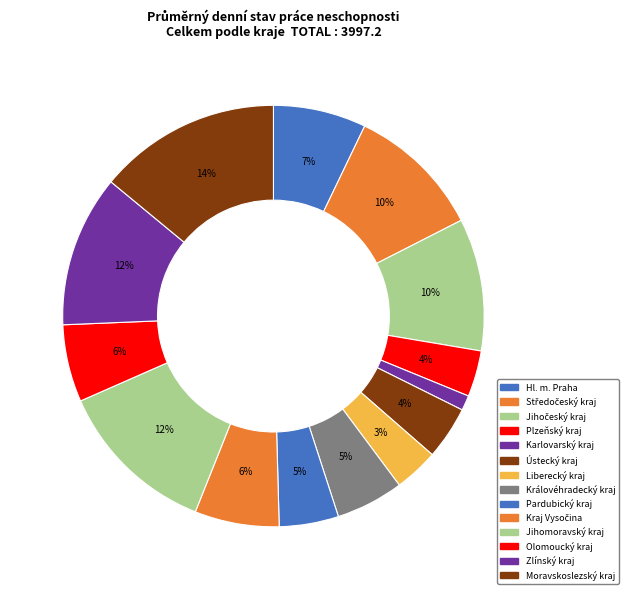

True or false: Jihomoravský kraj accounts for 20% of the total.

False